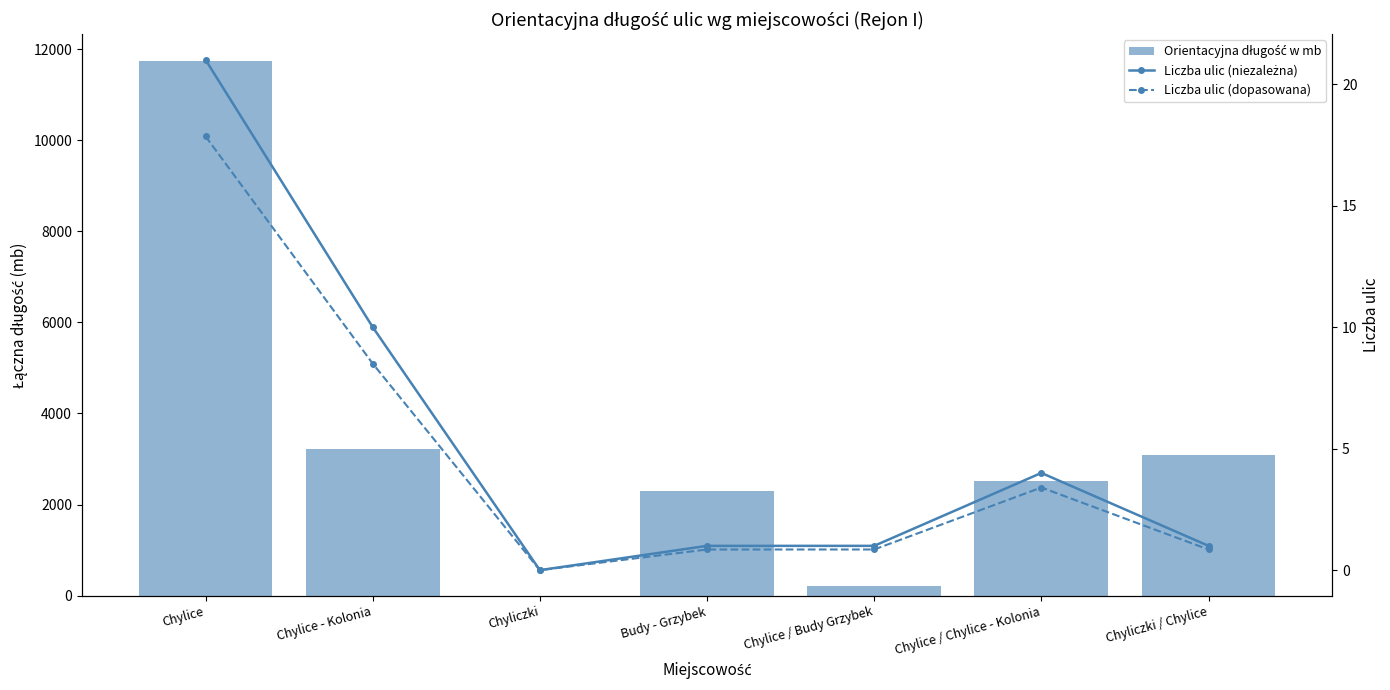

How many data points does each series have?

7